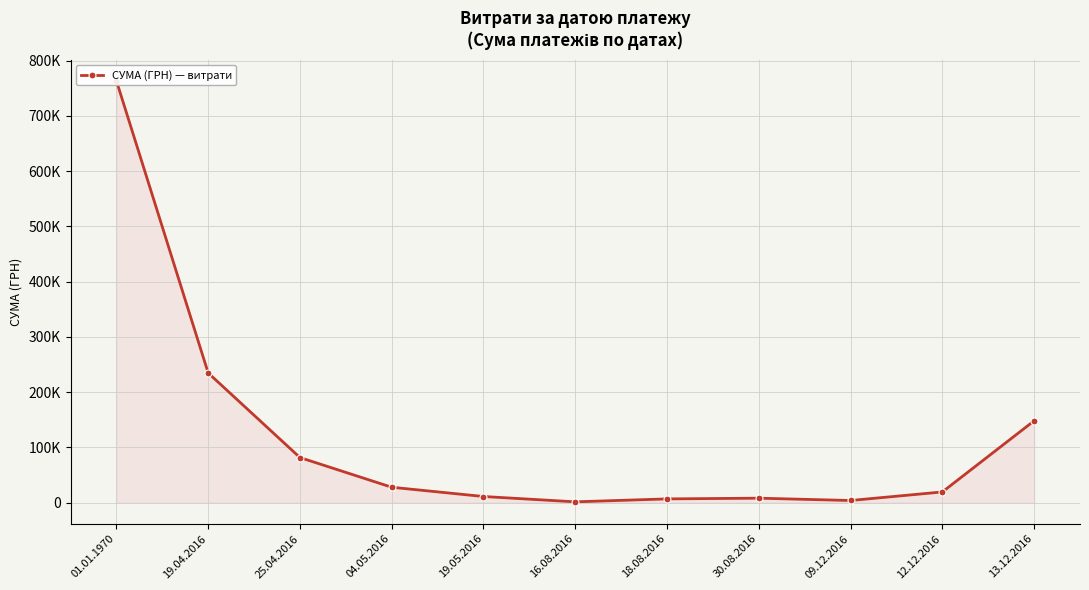

Is it true that the value at 13.12.2016 is 88424.1?

False